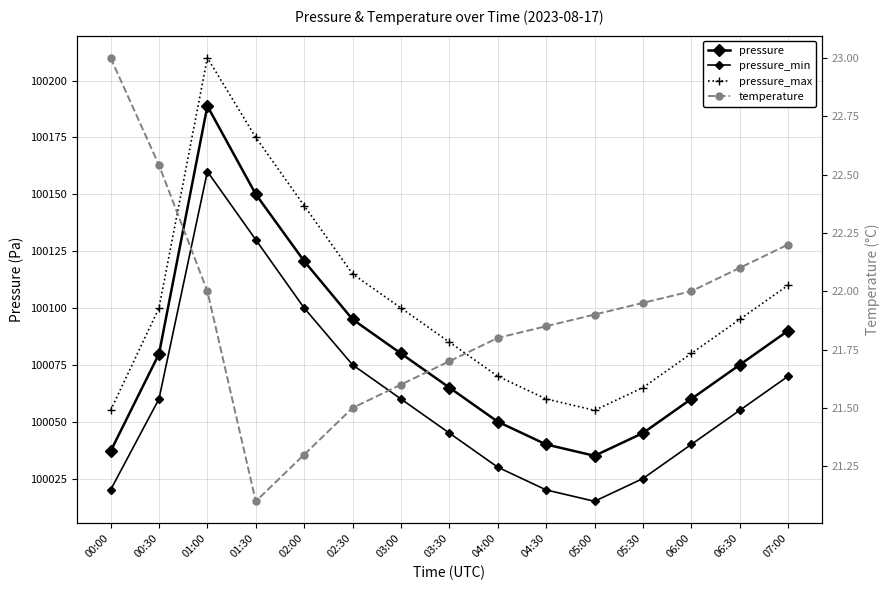

Reading left to right, list all the values displayed in this chart.

pressure: 00:00=100037.0	00:30=100079.8	01:00=100188.8	01:30=100150.0	02:00=100120.6	02:30=100095.0	03:00=100080.0	03:30=100065.0	04:00=100050.0	04:30=100040.0	05:00=100035.0	05:30=100045.0	06:00=100060.0	06:30=100075.0	07:00=100090.0
pressure_min: 00:00=100020.0	00:30=100060.0	01:00=100160.0	01:30=100130.0	02:00=100100.0	02:30=100075.0	03:00=100060.0	03:30=100045.0	04:00=100030.0	04:30=100020.0	05:00=100015.0	05:30=100025.0	06:00=100040.0	06:30=100055.0	07:00=100070.0
pressure_max: 00:00=100055.0	00:30=100100.0	01:00=100210.0	01:30=100175.0	02:00=100145.0	02:30=100115.0	03:00=100100.0	03:30=100085.0	04:00=100070.0	04:30=100060.0	05:00=100055.0	05:30=100065.0	06:00=100080.0	06:30=100095.0	07:00=100110.0
temperature: 00:00=23.0	00:30=22.5	01:00=22.0	01:30=21.1	02:00=21.3	02:30=21.5	03:00=21.6	03:30=21.7	04:00=21.8	04:30=21.9	05:00=21.9	05:30=21.9	06:00=22.0	06:30=22.1	07:00=22.2